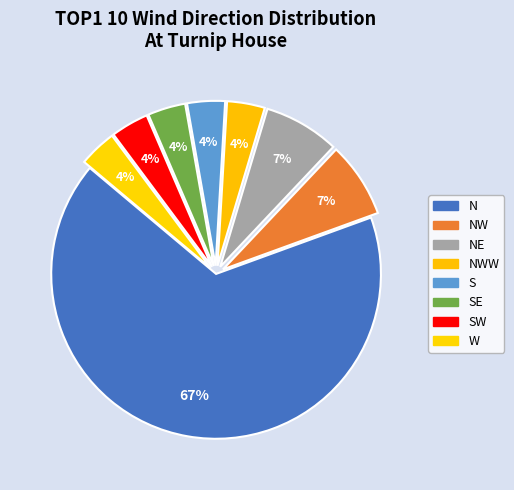

Combined, do N and NW account for over 50%?

Yes